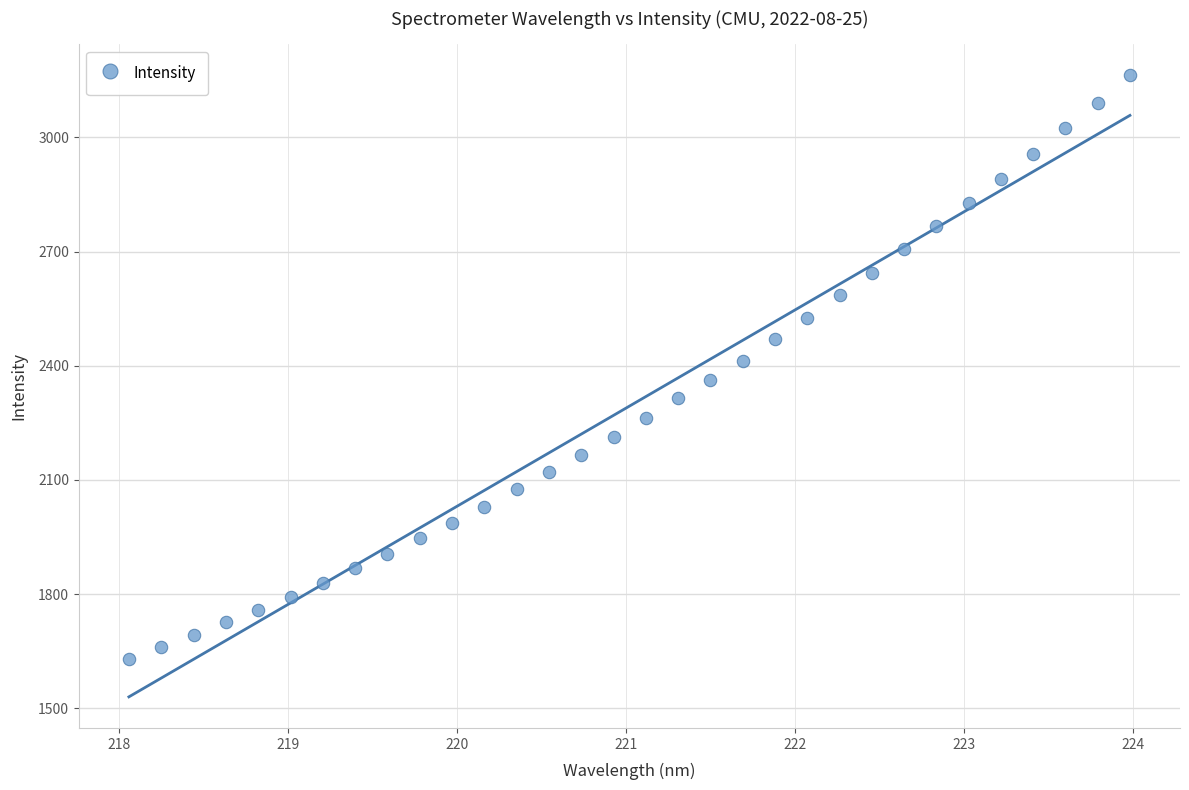

What is the range of X values (max minus min)?

5.9